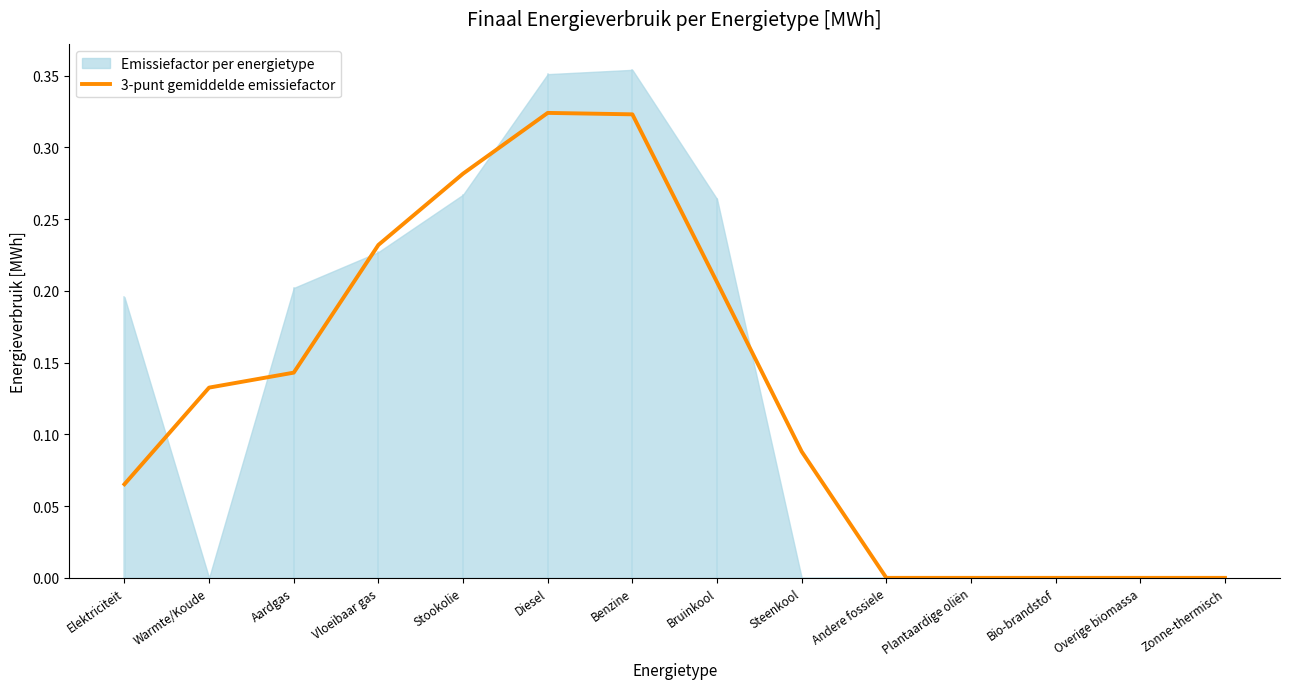

How many lines are shown in the chart?

1